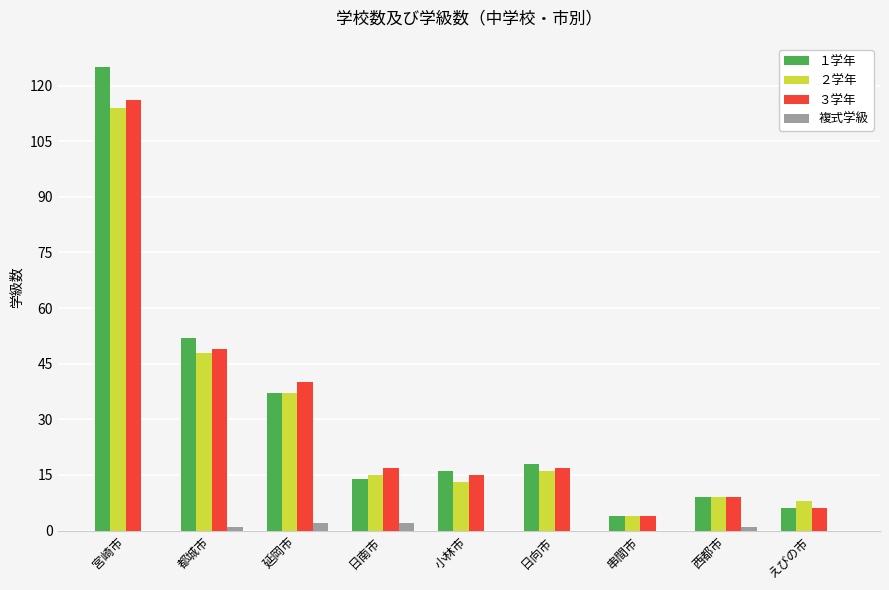

Which series changed the most between 小林市 and えびの市?

１学年